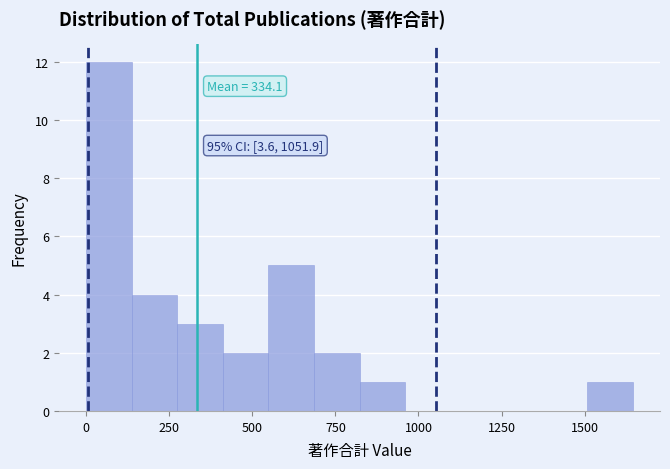

Around what value on the x-axis is the tallest bar? Give the approximate position of its centre, as read against the axis.

50